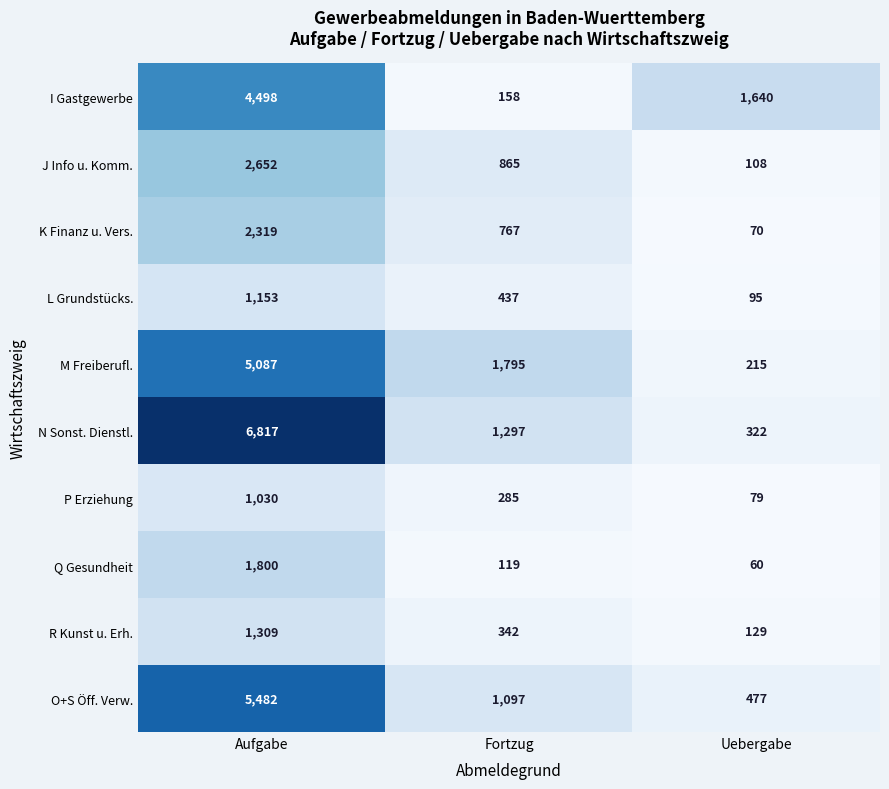

Reading left to right, list all the values displayed in this chart.

I Gastgewerbe: Aufgabe=4498	Fortzug=158	Uebergabe=1640
J Info u. Komm.: Aufgabe=2652	Fortzug=865	Uebergabe=108
K Finanz u. Vers.: Aufgabe=2319	Fortzug=767	Uebergabe=70
L Grundstücks.: Aufgabe=1153	Fortzug=437	Uebergabe=95
M Freiberufl.: Aufgabe=5087	Fortzug=1795	Uebergabe=215
N Sonst. Dienstl.: Aufgabe=6817	Fortzug=1297	Uebergabe=322
P Erziehung: Aufgabe=1030	Fortzug=285	Uebergabe=79
Q Gesundheit: Aufgabe=1800	Fortzug=119	Uebergabe=60
R Kunst u. Erh.: Aufgabe=1309	Fortzug=342	Uebergabe=129
O+S Öff. Verw.: Aufgabe=5482	Fortzug=1097	Uebergabe=477